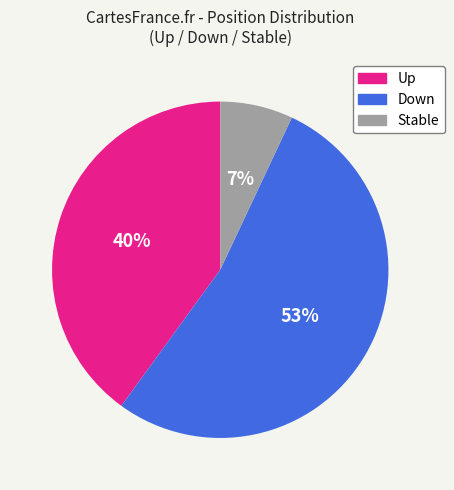

To the nearest percent, what is the difference between the largest and smallest slice percentages?

46%